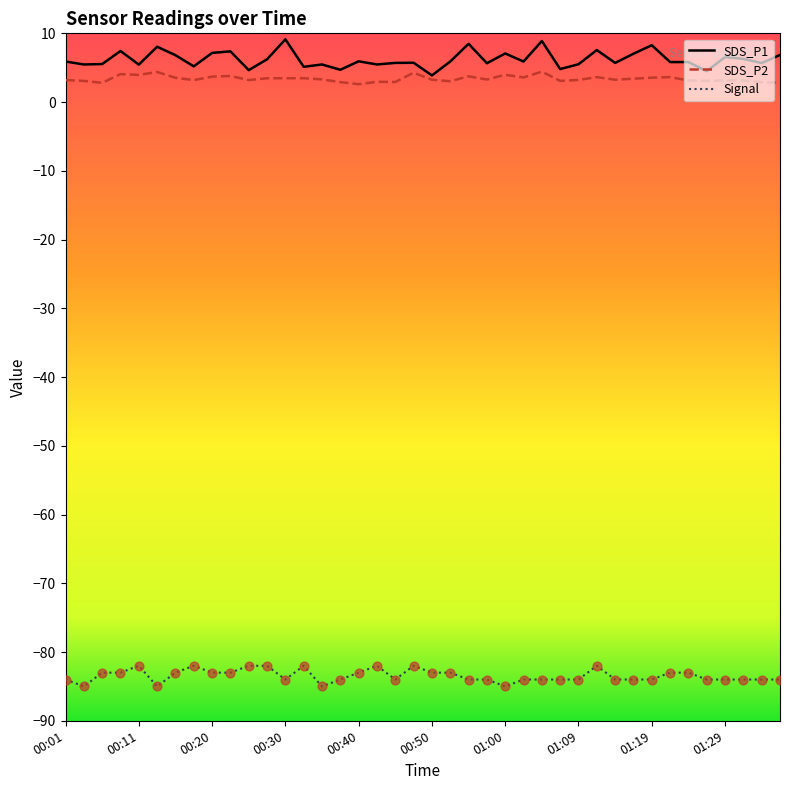

Which series has the widest spread of values?

SDS_P1